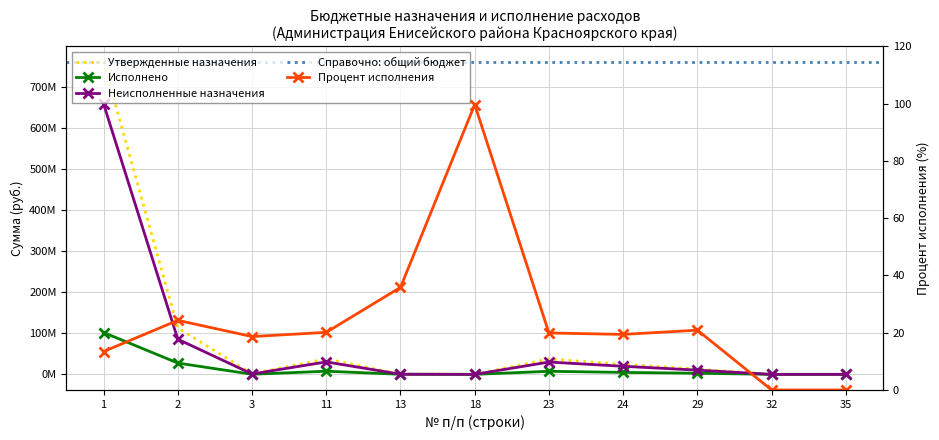

Reading right to left, extract all data points from this chart.

Утвержденные назначения: 2100.0	17500.0	12992350.0	24405300.0	37417250.0	9900.0	514400.0	37977204.0	1182600.0	113050354.0	760231971.2
Исполнено: 0.0	0.0	2713771.1	4735871.5	7449642.6	9869.2	184384.1	7643895.9	220504.9	27494890.8	101877480.5
Неисполненные назначения: 2100.0	17500.0	10278578.9	19669428.5	29967607.4	30.8	330015.9	30333308.1	962095.1	85555463.2	658354490.7
Процент исполнения: 0.0	0.0	20.9	19.4	19.9	99.7	35.8	20.1	18.6	24.3	13.4